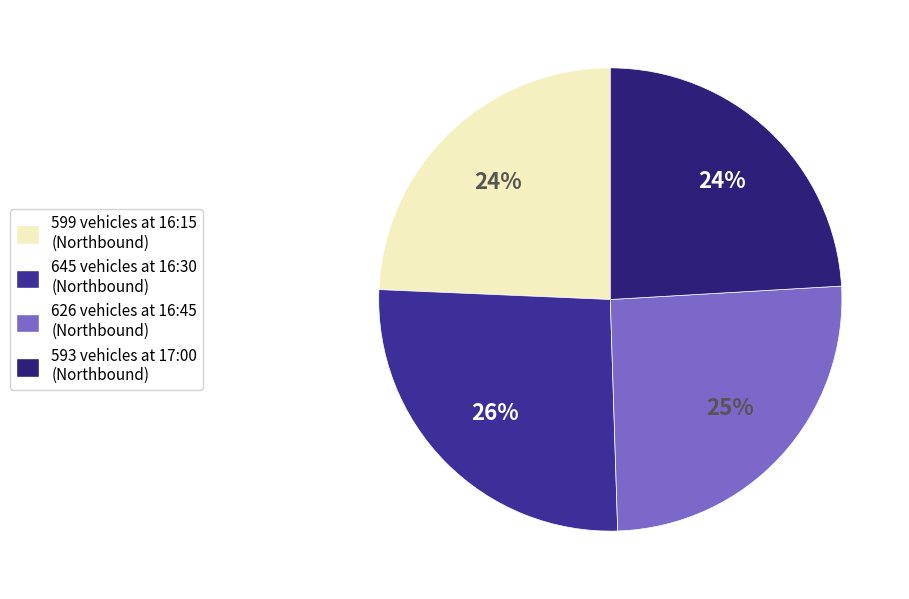

Count the number of slices in the pie.

4